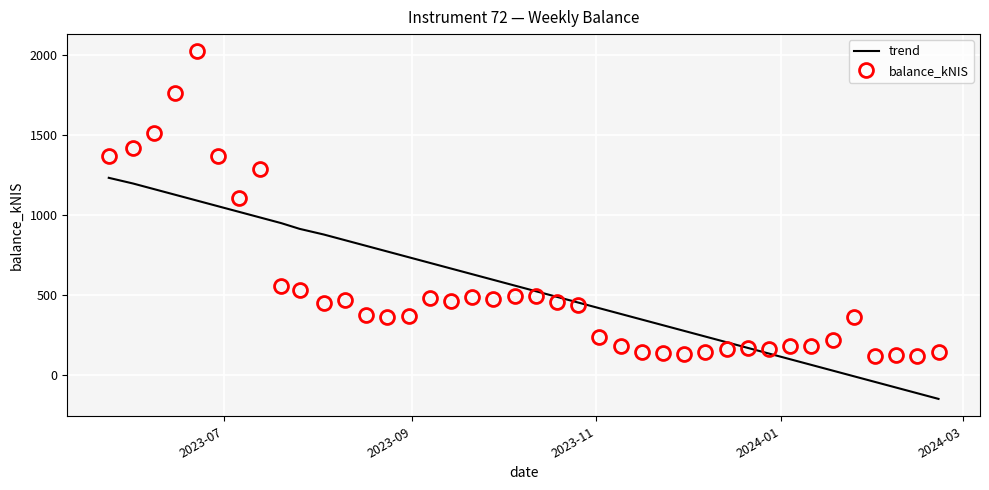

What is the minimum value shown in the chart?

-147.8